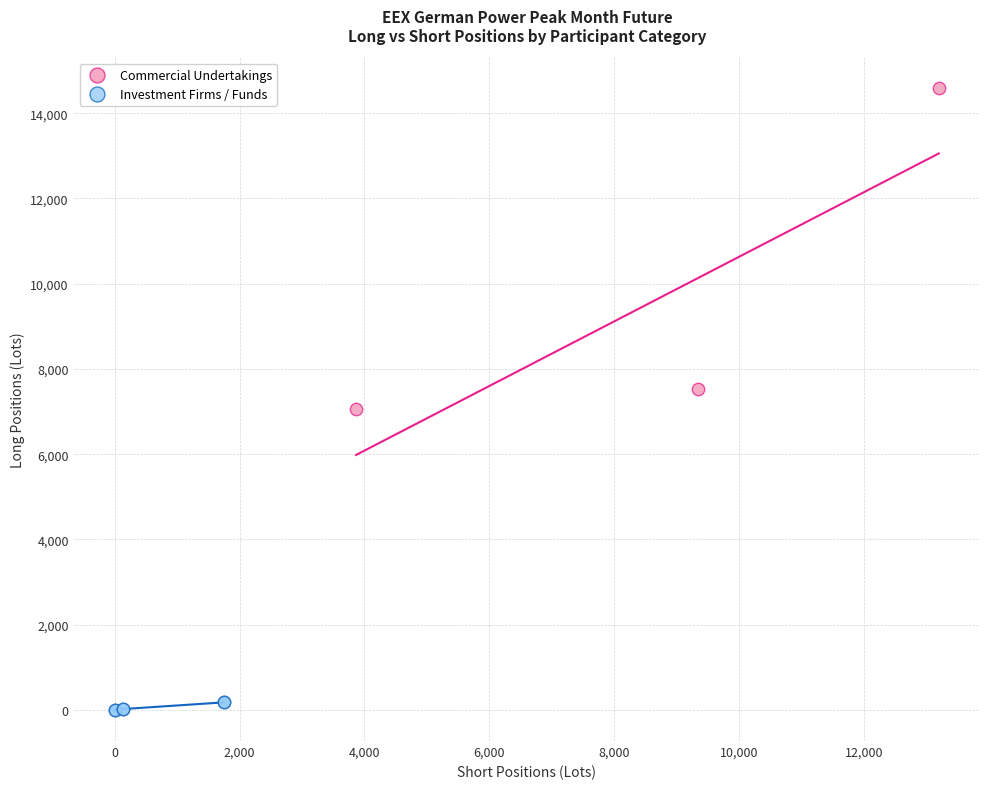

What are all the series names shown in the legend?

Commercial Undertakings, Investment Firms / Funds